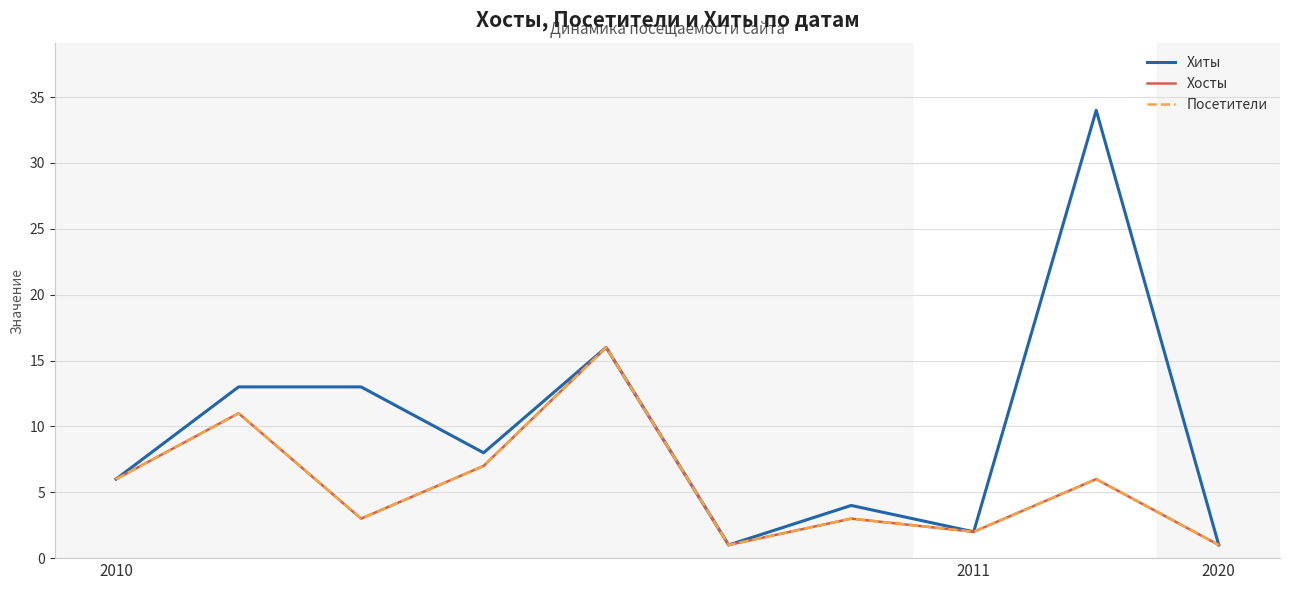

Does the chart have visible grid lines?

Yes